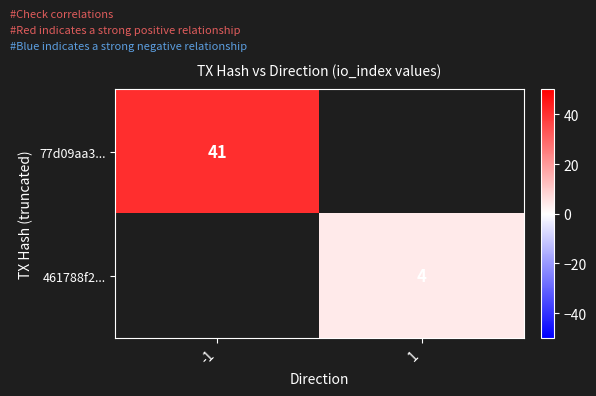

The 461788f2... series shows 5 at 1. True or false?

False